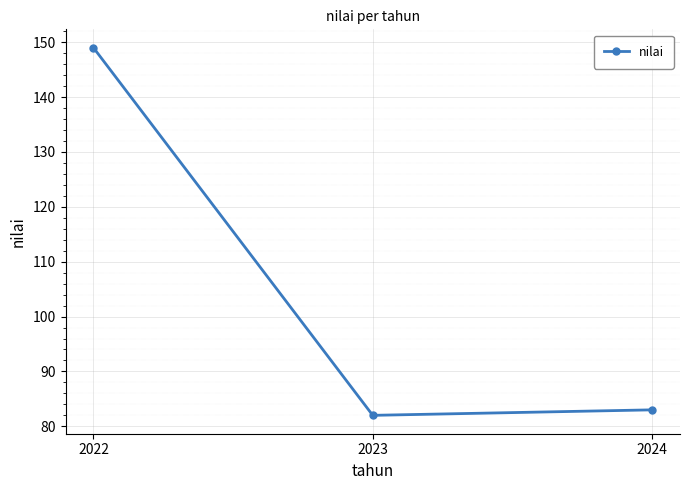

Is it true that the value at 2024 is 25?

False